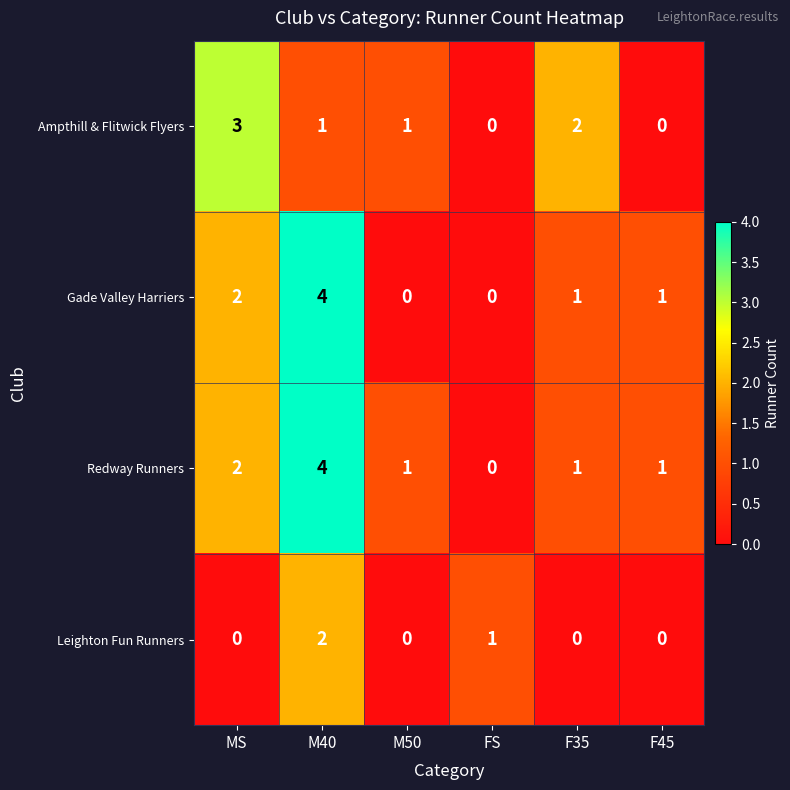

At which label does Redway Runners reach its minimum?

FS